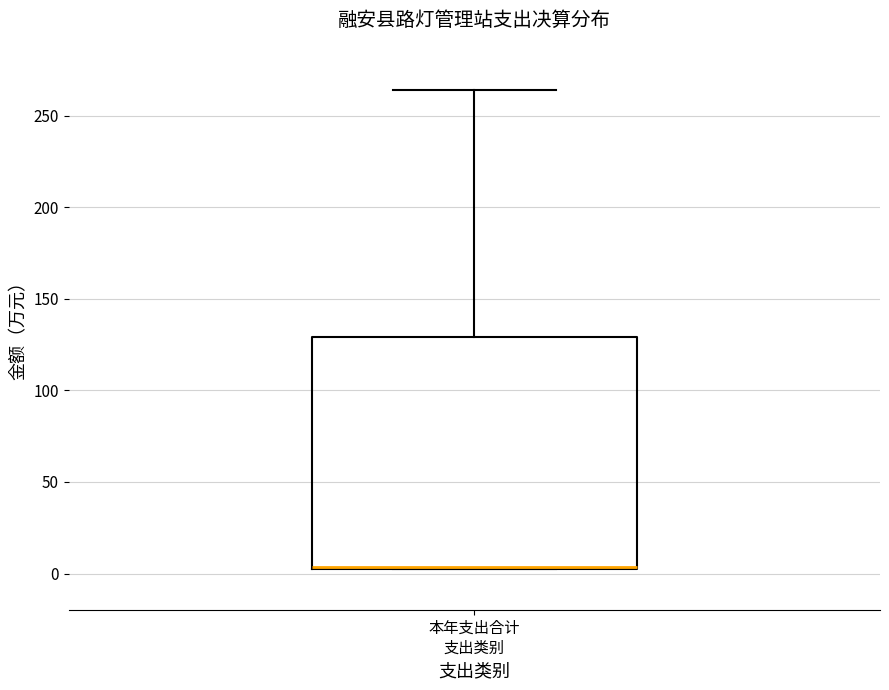

Read this box plot against the y-axis: the position of the median line, the range covered by the box, and the ends of both whiskers. The values are not printed on the chart, so give them approximately, as read against the axis.

median 5 (drawn on the box's lower edge), box 5 to 130, whiskers 0 to 265